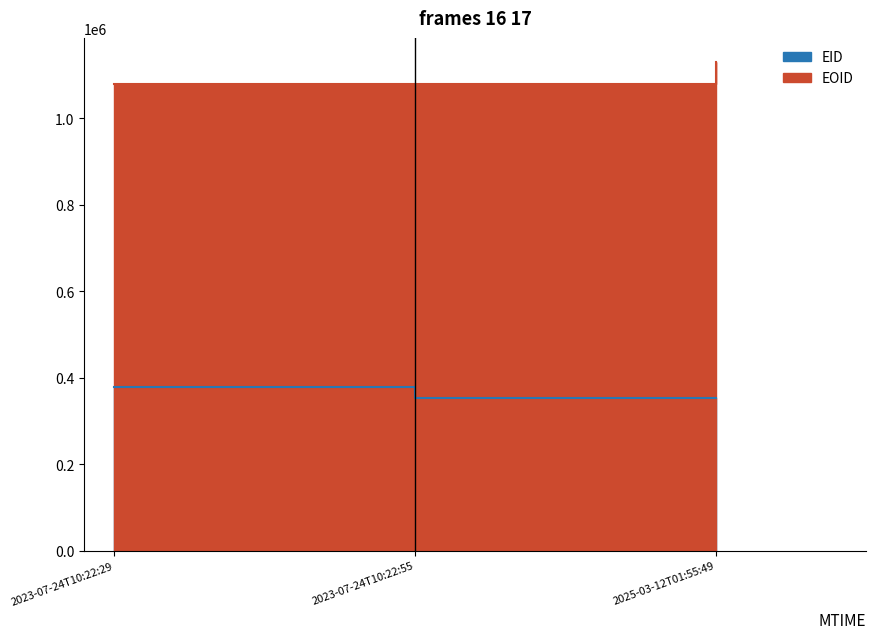

Which series has the largest range (max minus min)?

EOID